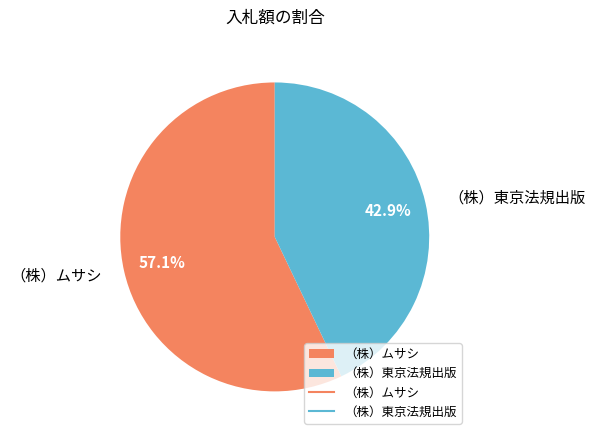

Is （株）東京法規出版 the majority of the pie?

No